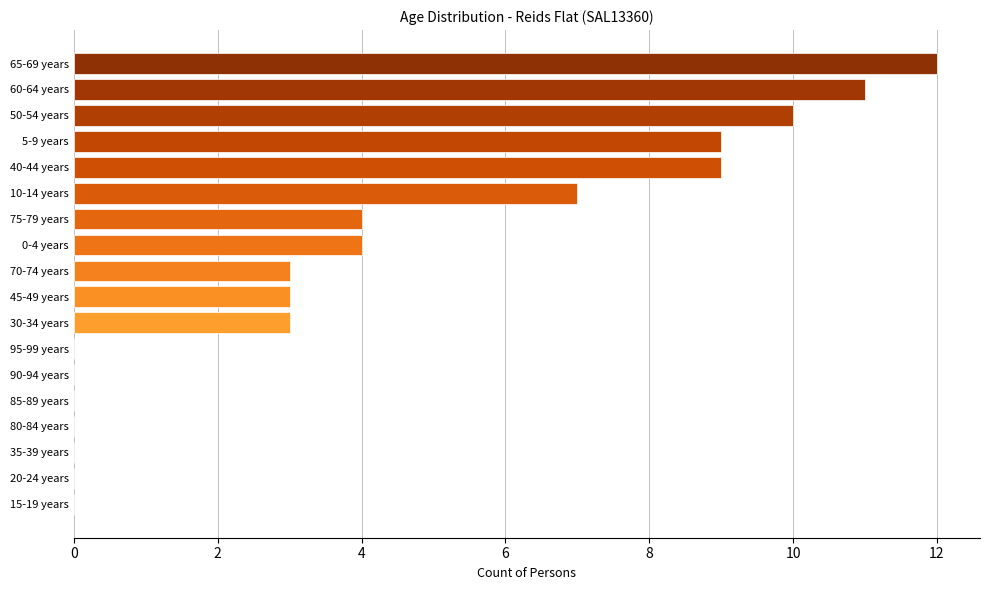

What is the maximum value shown in the chart?

12